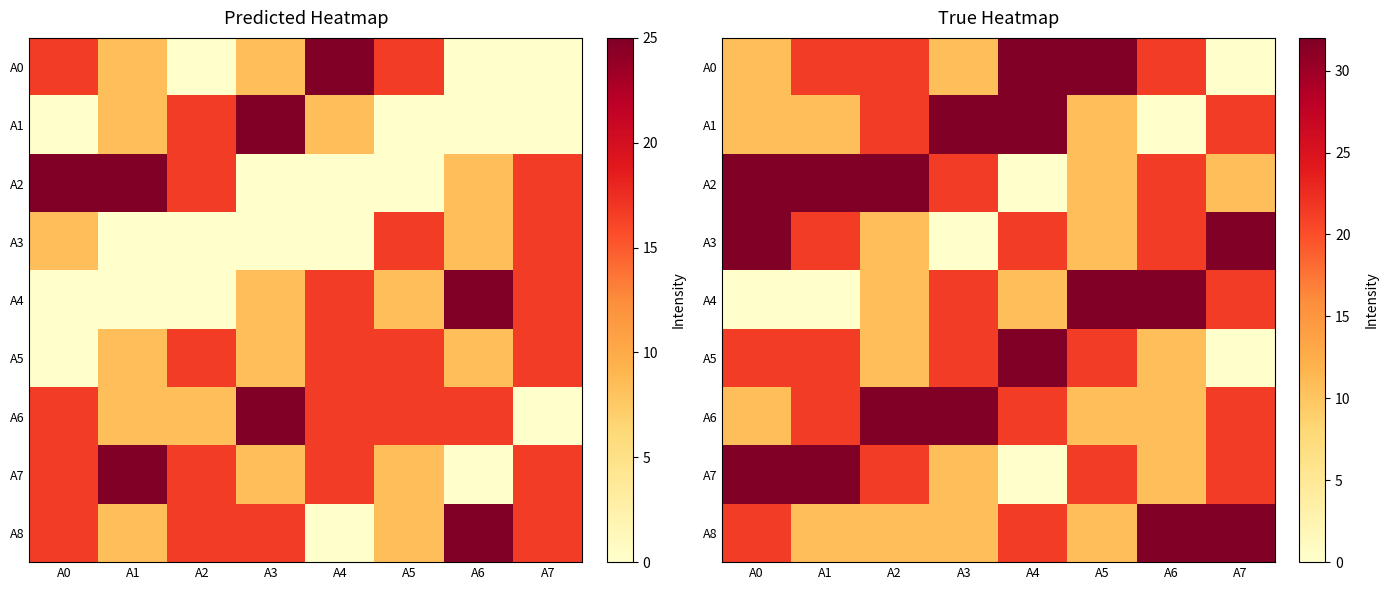

True or false: A8 has a value of 6.3 at A2.

False